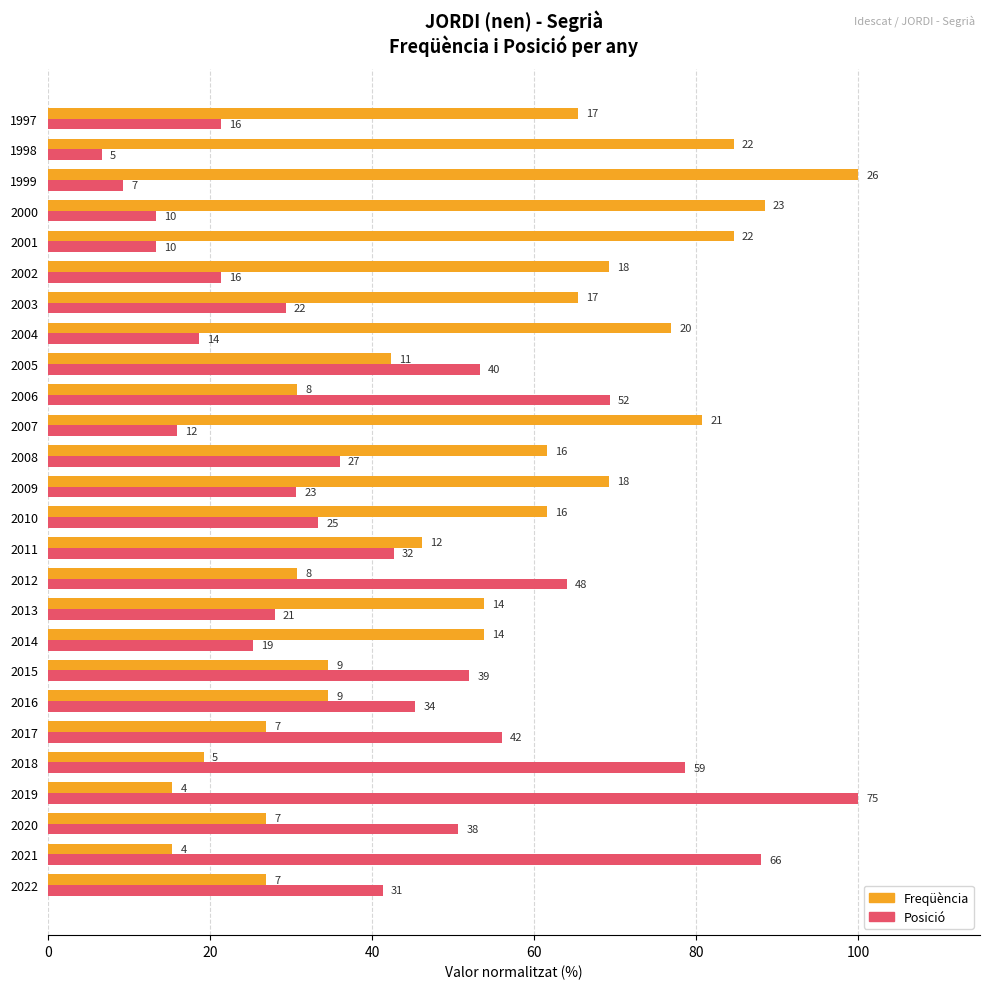

What are all the series names shown in the legend?

Freqüència, Posició